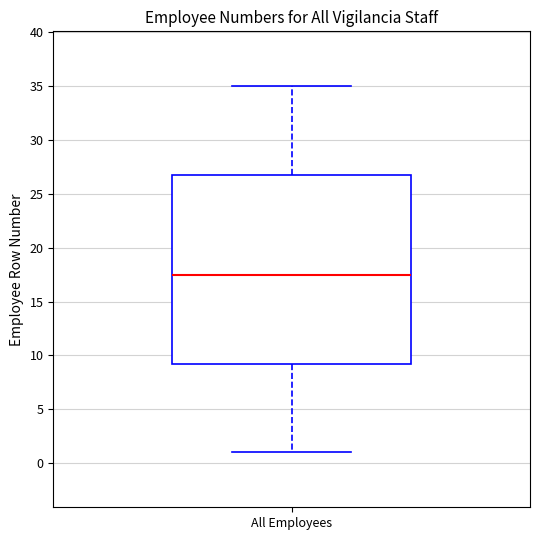

Transcribe this box plot: give where the median line is, the range the box spans, and where the two whiskers end, as read against the y-axis. The values are not printed on the chart, so give them approximately, as read against the axis.

median 17.5, box 9.5 to 27.0, whiskers 1.0 to 35.0